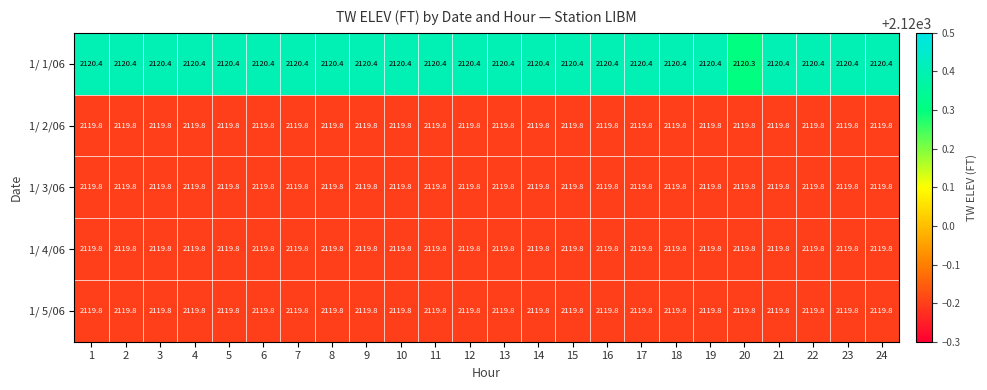

At how many categories does at least one series exceed 2120?

24